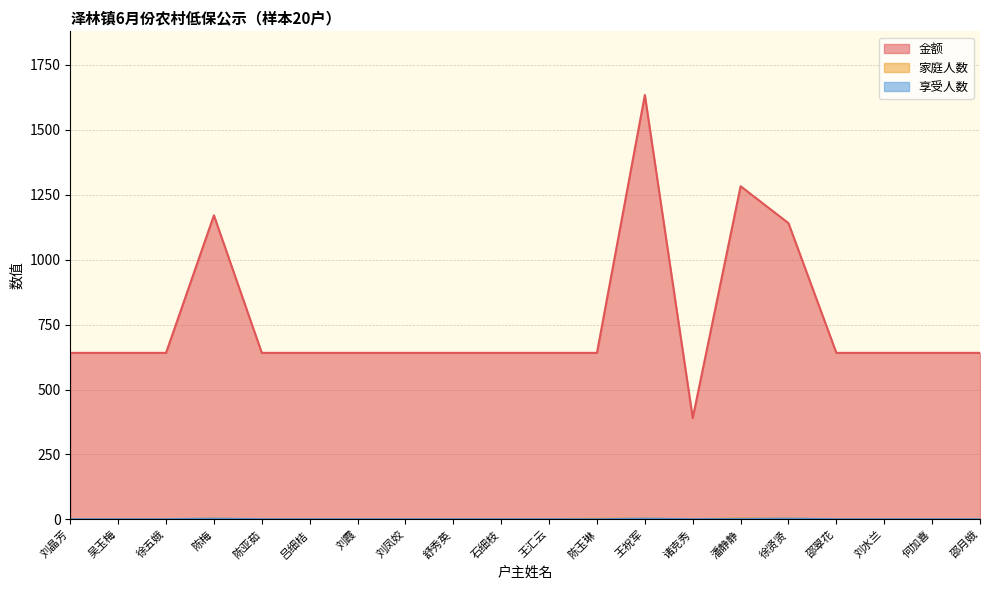

At which category does 享受人数 reach its first local valley?

诸克秀